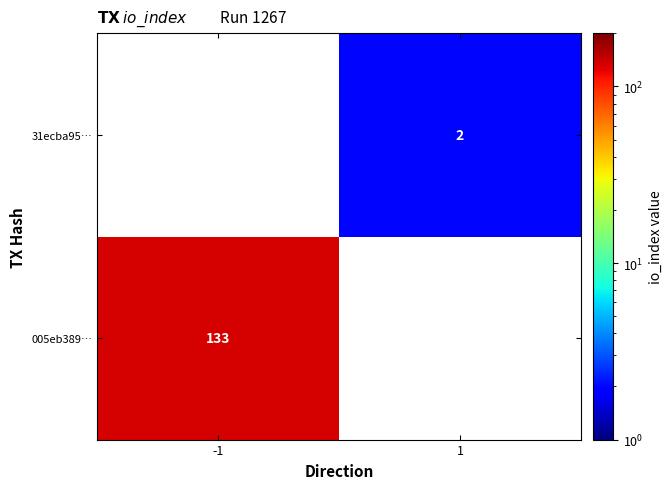

The value of 31ecba95… at 1 is 2. True or false?

True